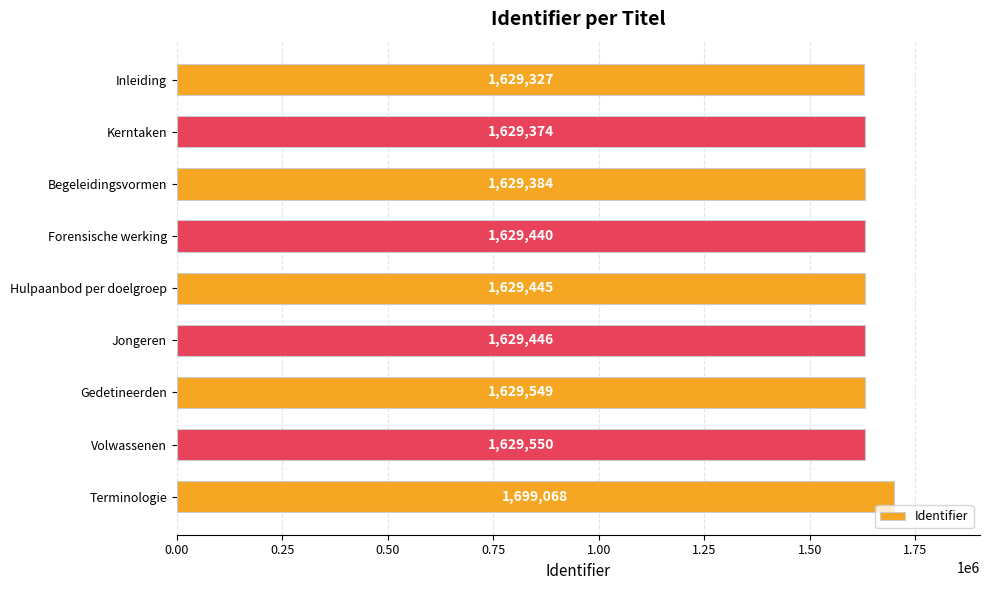

Rank the categories by value from highest to lowest.

Terminologie, Volwassenen, Gedetineerden, Jongeren, Hulpaanbod per doelgroep, Forensische werking, Begeleidingsvormen, Kerntaken, Inleiding